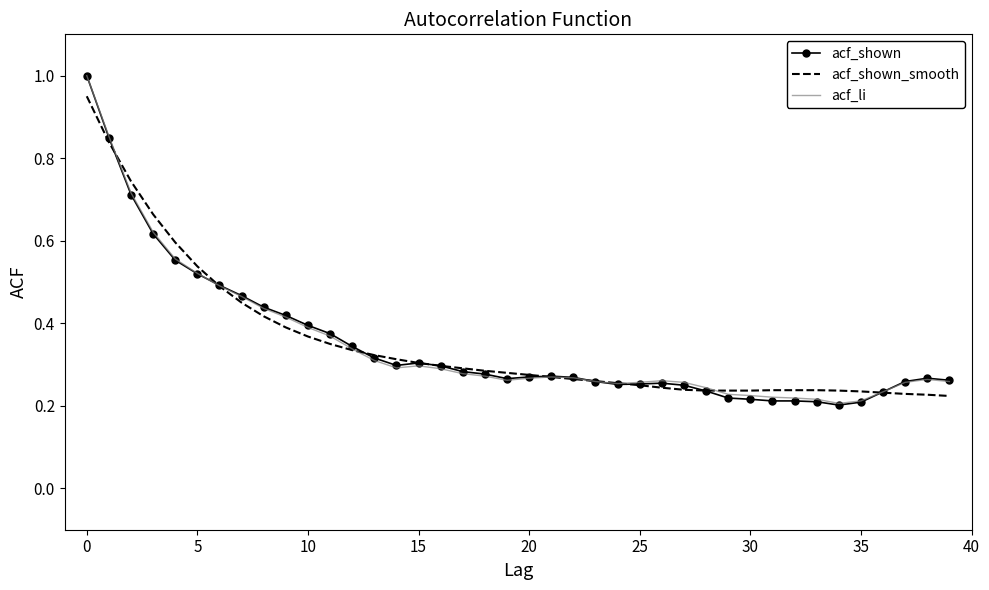

What is the maximum value shown in the chart?

1.0